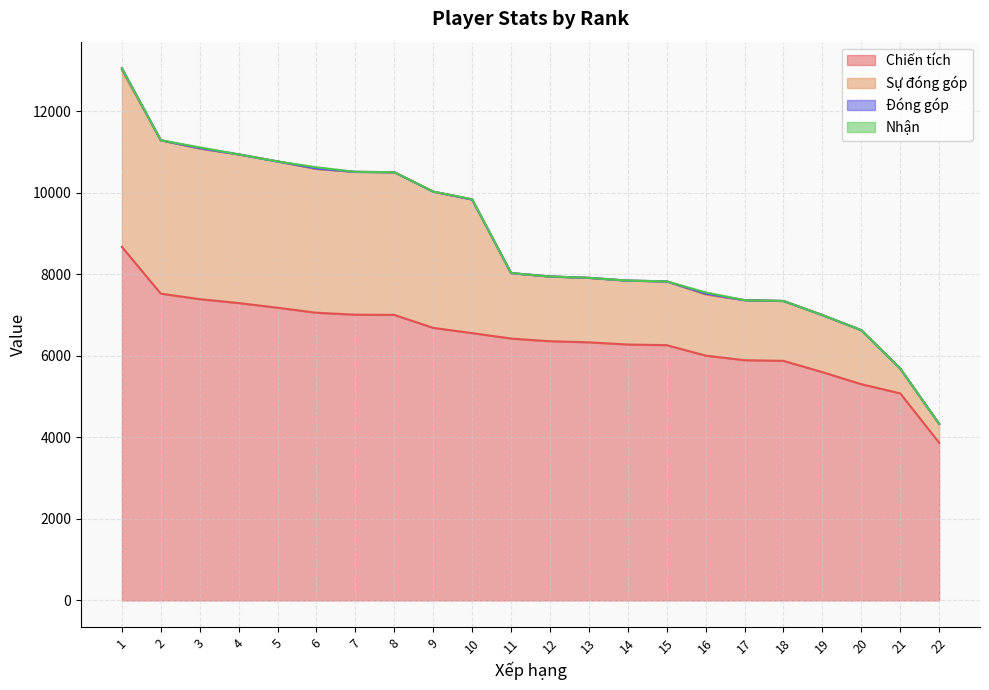

True or false: Sự đóng góp and Chiến tích intersect in this chart.

False